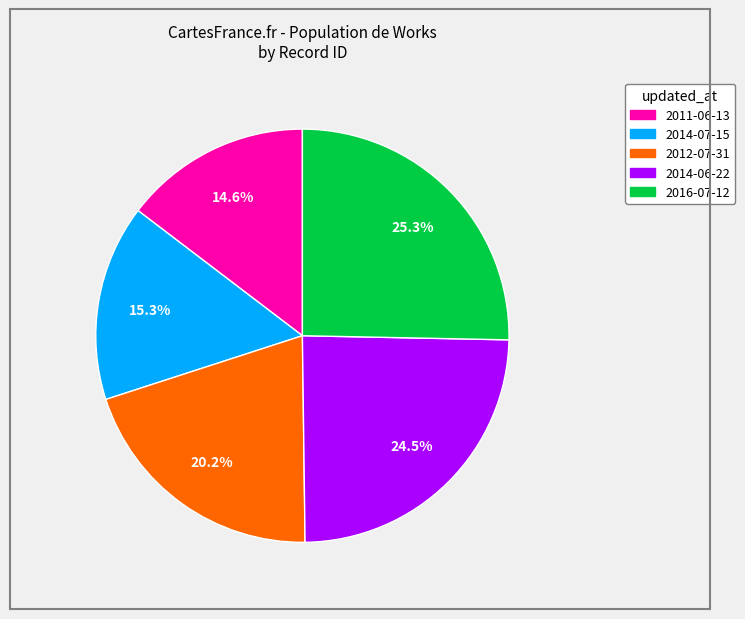

Count the number of slices in the pie.

5